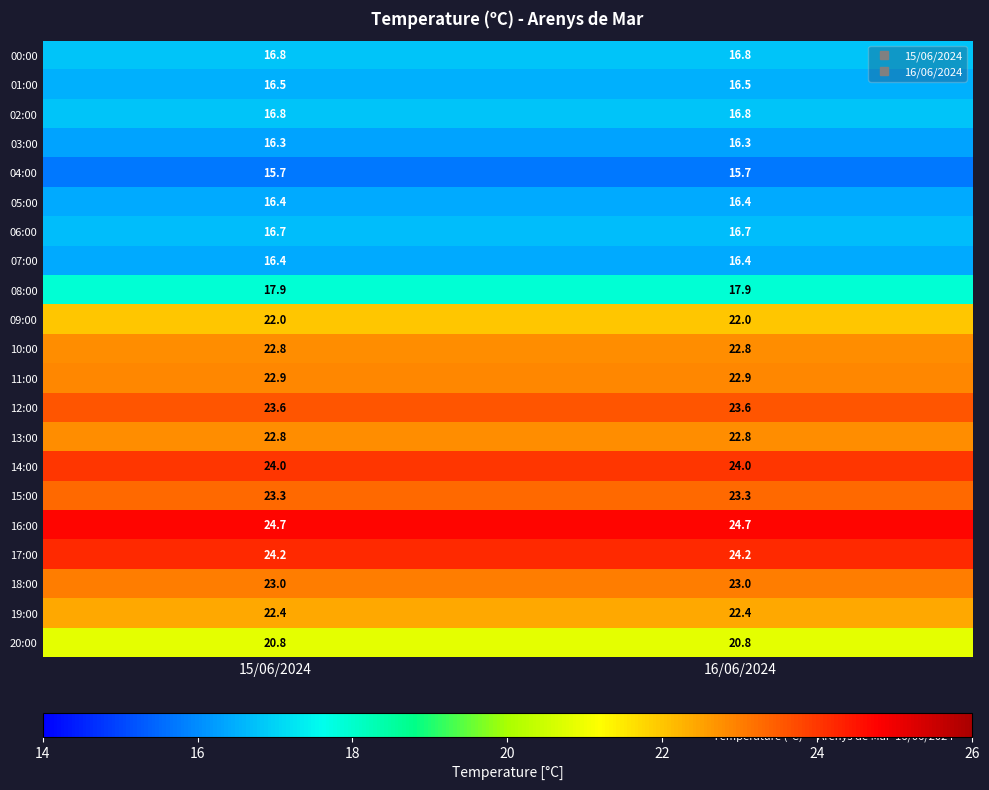

What is the spread (max minus min) of values at 16/06/2024?

9.0